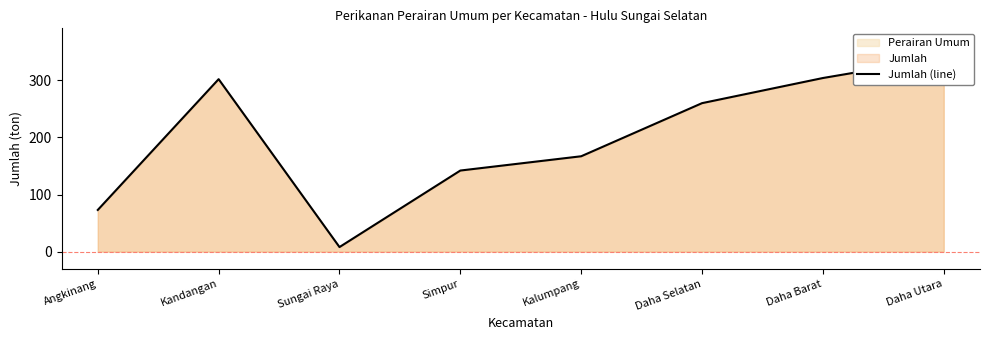

Reading left to right, transcribe all the data shown in this chart.

Angkinang=73	Kandangan=302	Sungai Raya=8	Simpur=142	Kalumpang=167	Daha Selatan=260	Daha Barat=304	Daha Utara=340